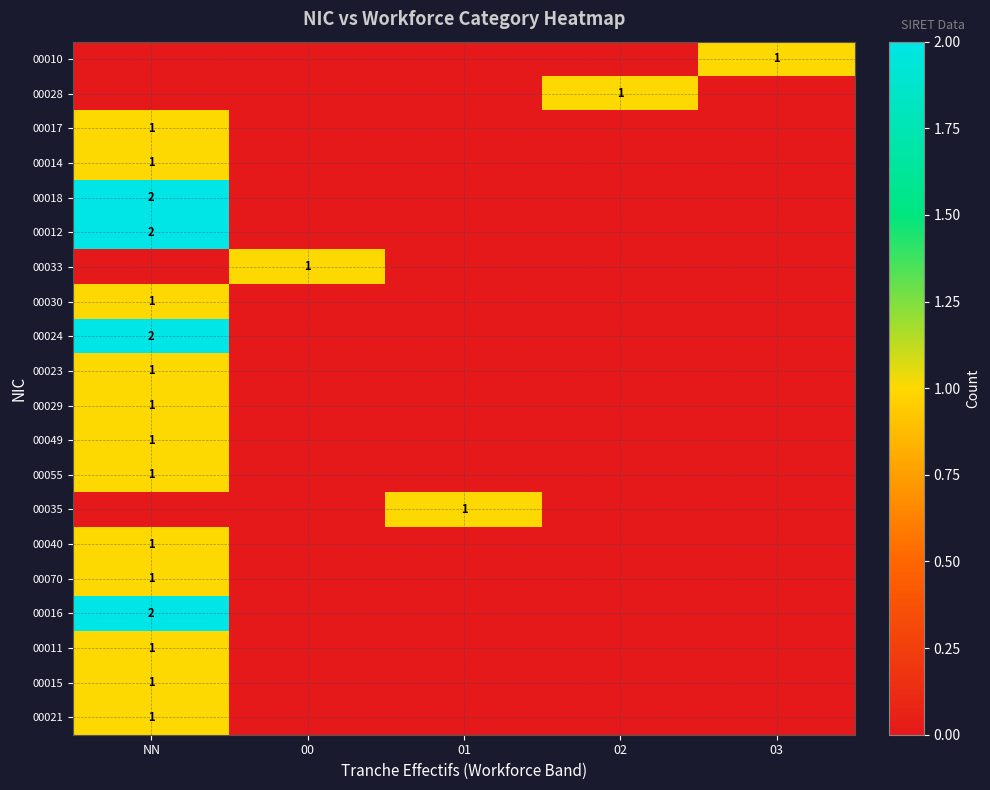

The value of 00014 at NN is 2. True or false?

False